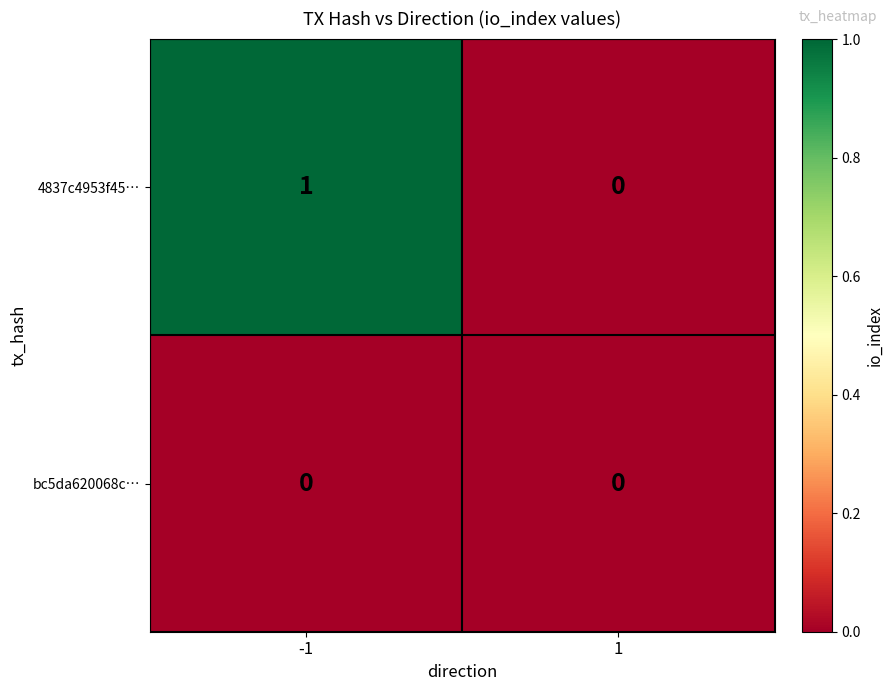

Rank the series by their average value, from lowest to highest.

bc5da620068c…, 4837c4953f45…